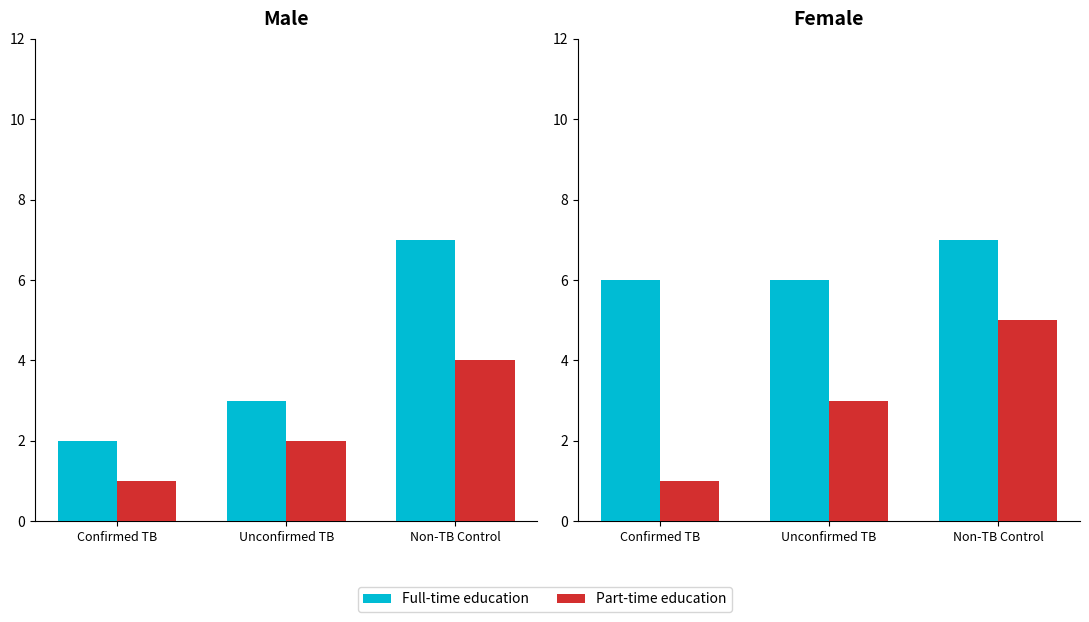

The Part-time education series shows 1 at Confirmed TB. True or false?

False